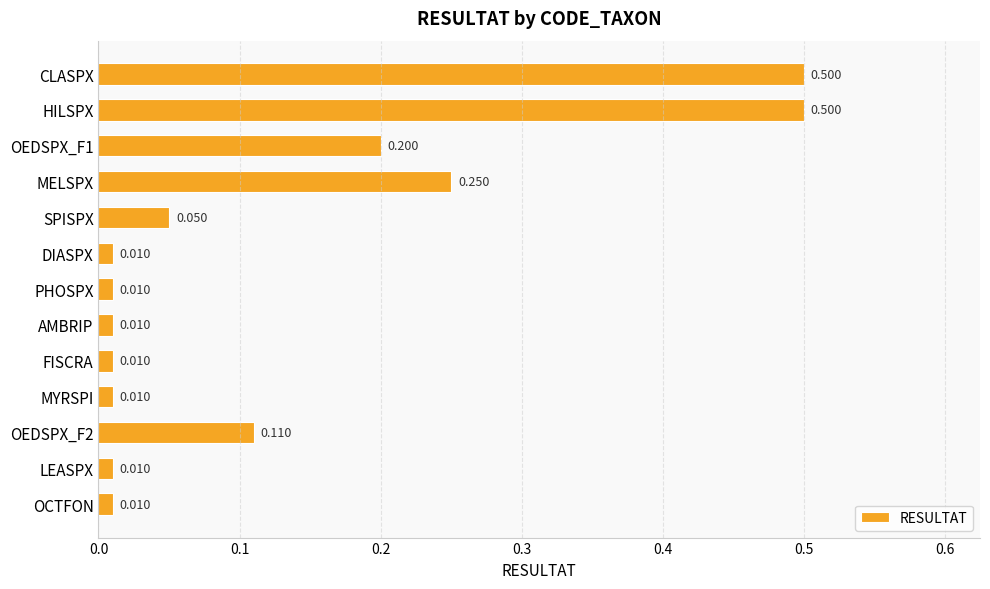

What is the label of the 6th bar from the bottom?

AMBRIP